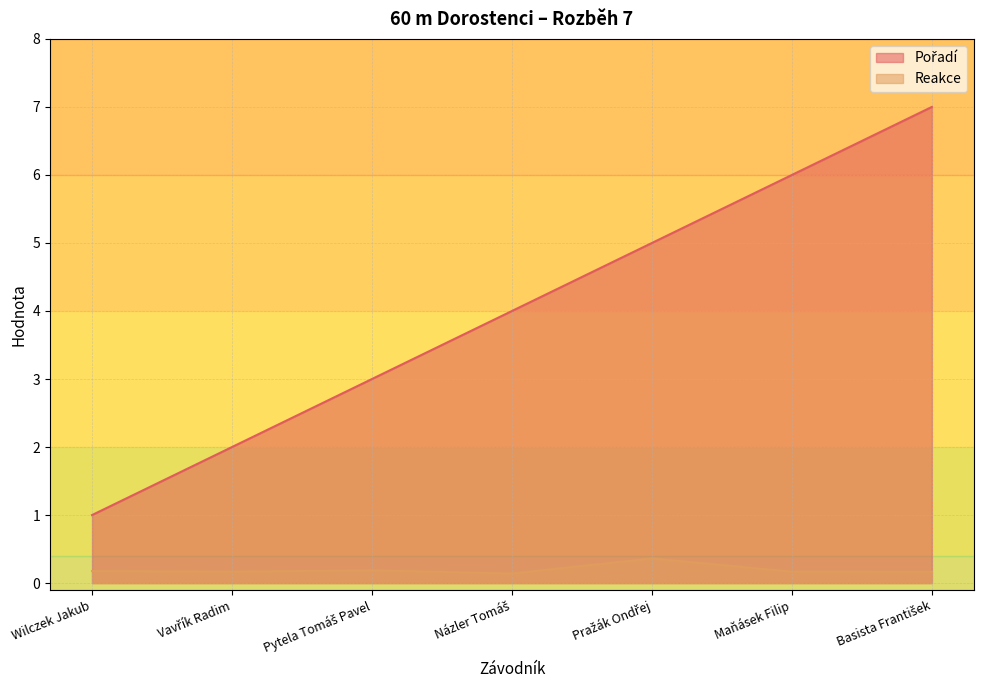

At which label does Pořadí first exceed 4?

Pražák Ondřej